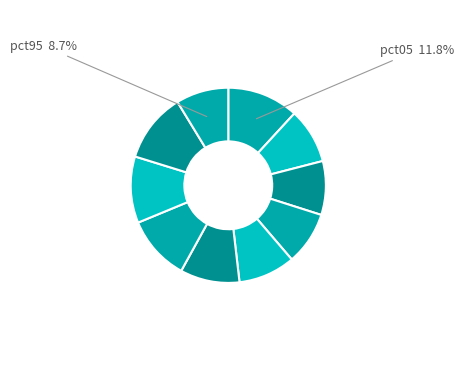

How many segments does this pie chart have?

10